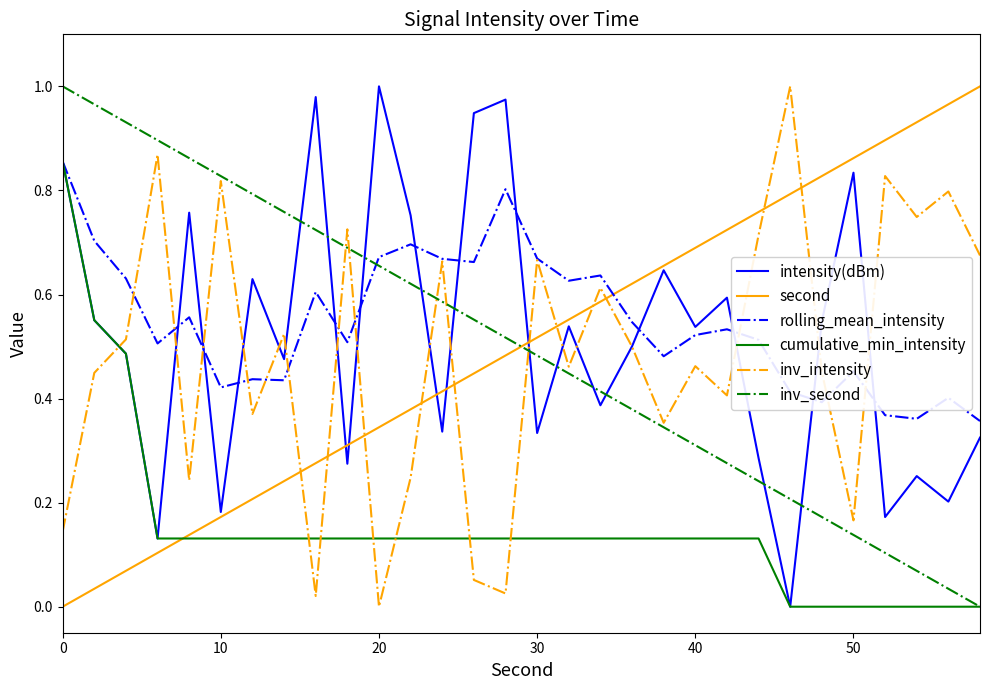

True or false: inv_intensity and inv_second cross at least once.

True